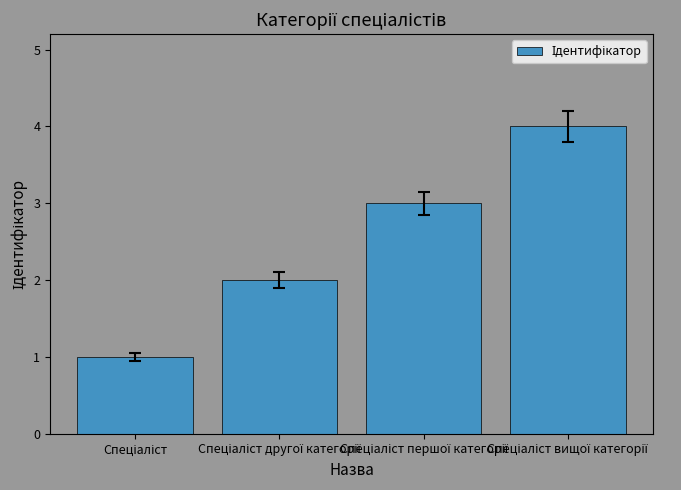

What is the difference between the maximum and minimum values?

3